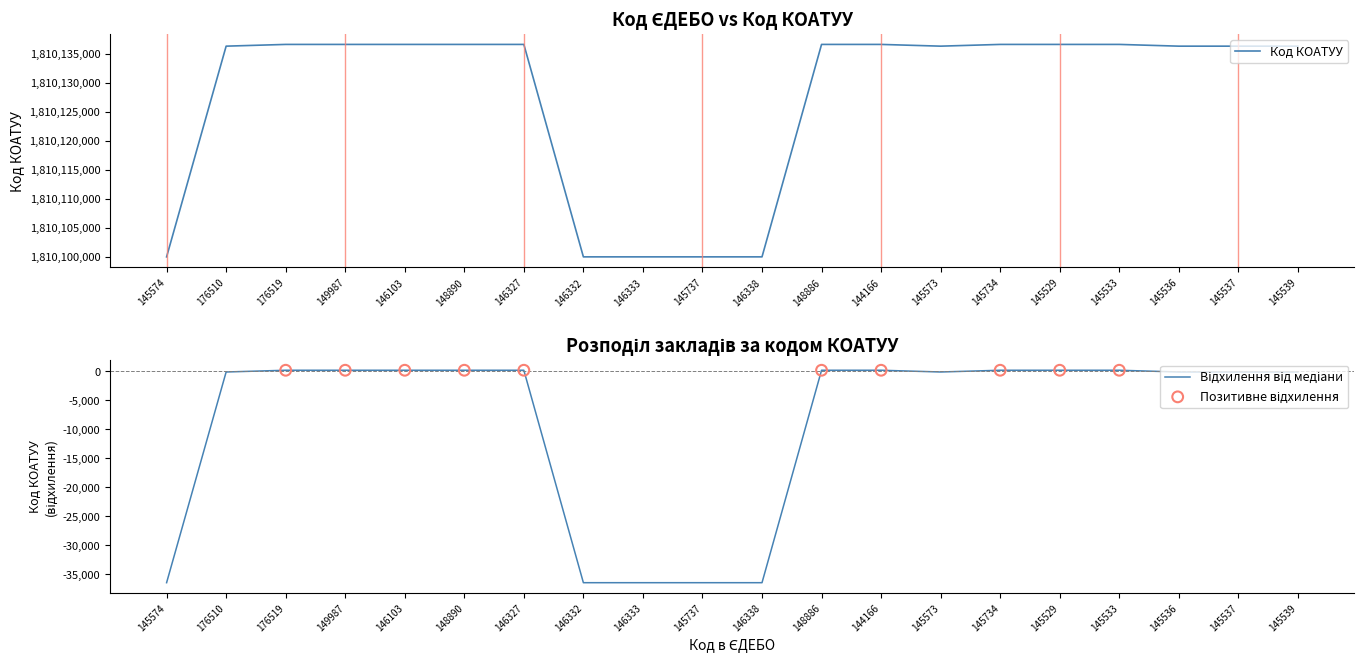

What is the ratio of the value at 145529 to the value at 145734?

1.0